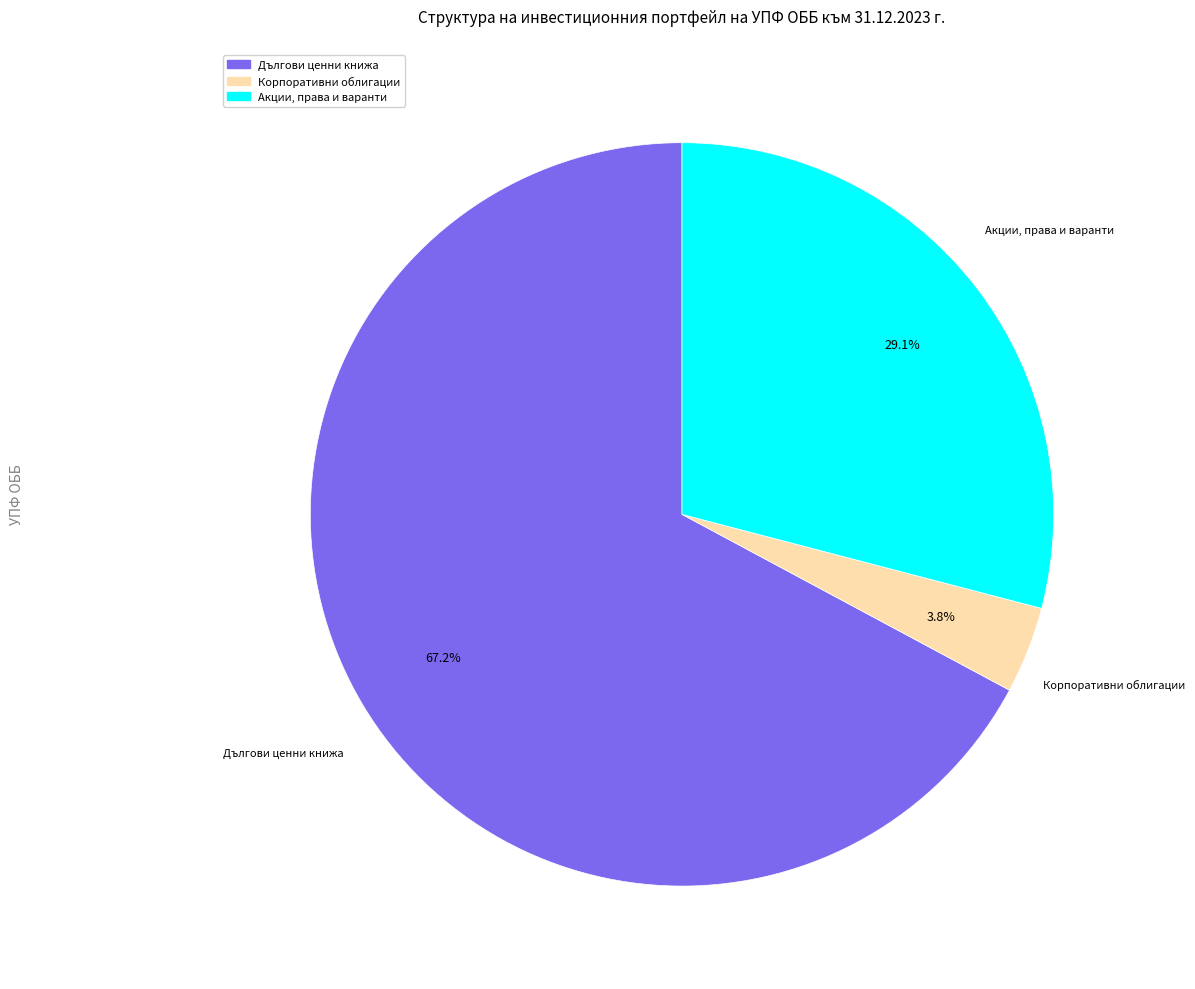

How many slices are in this pie chart?

3